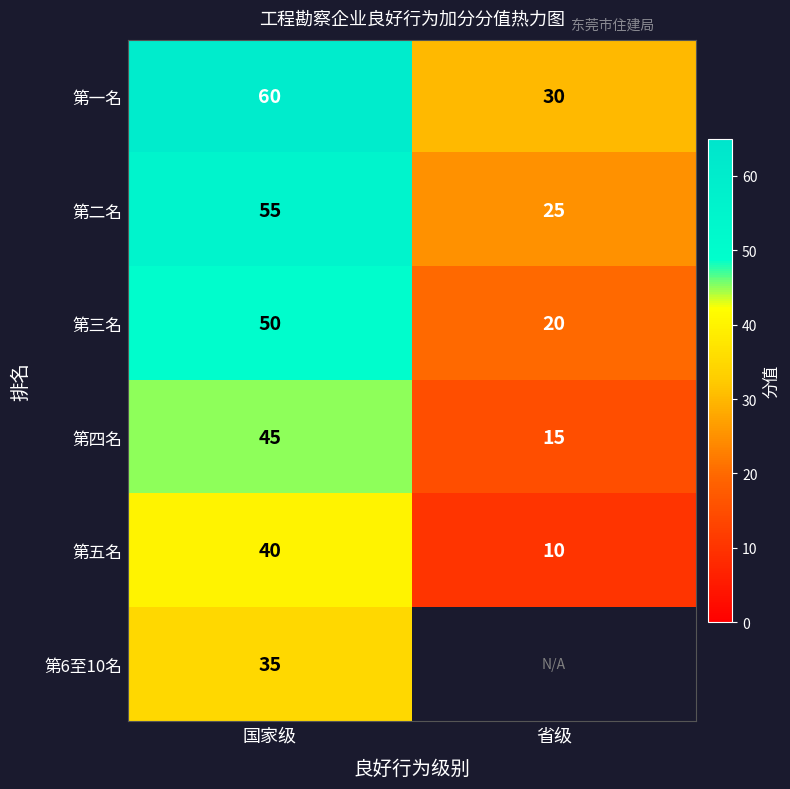

What is the spread (max minus min) of values at 国家级?

25